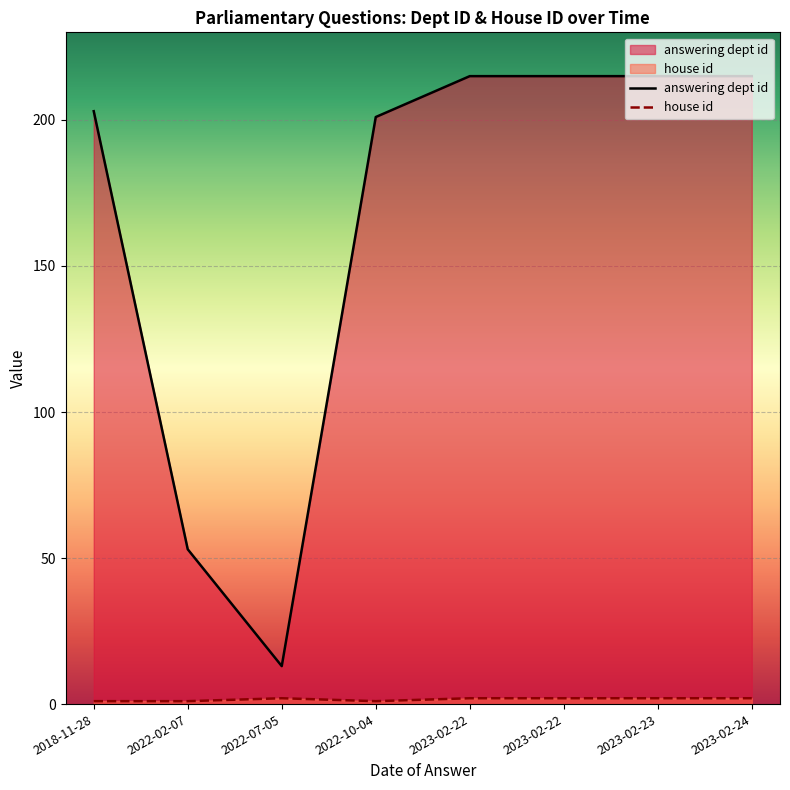

What is the maximum value shown in the chart?

215